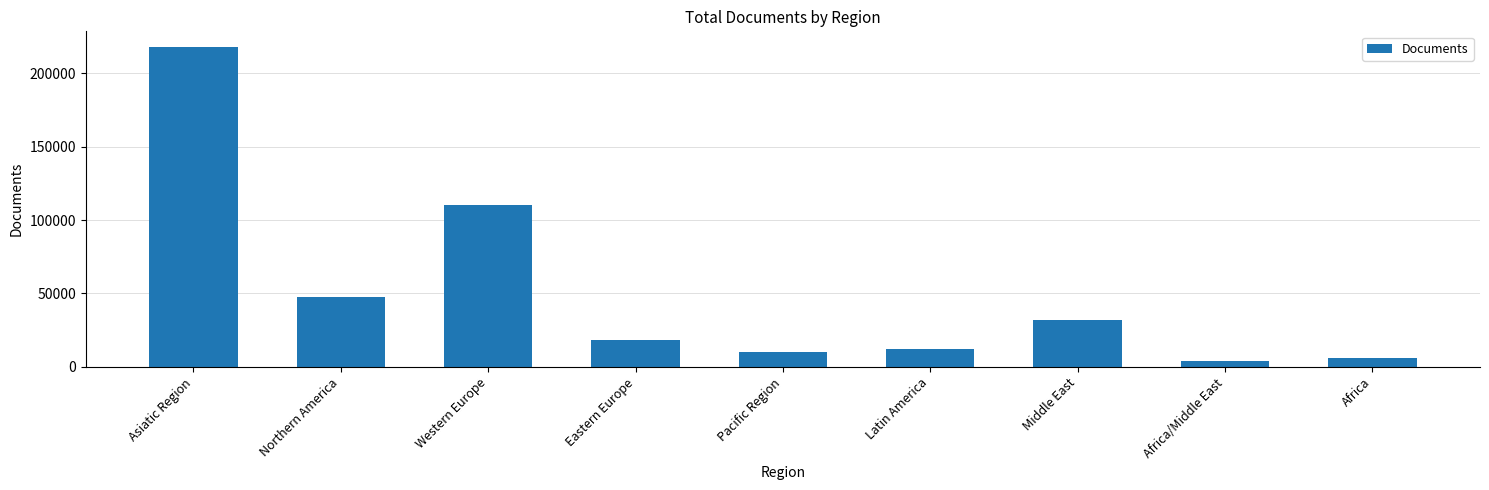

What is the average value?

50861